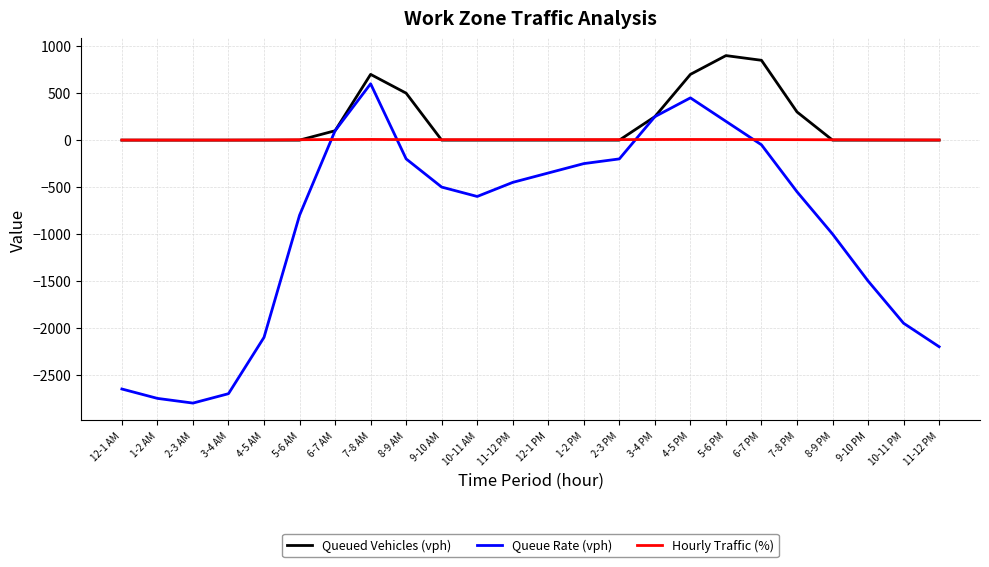

True or false: Queued Vehicles (vph) and Queue Rate (vph) cross at least once.

False